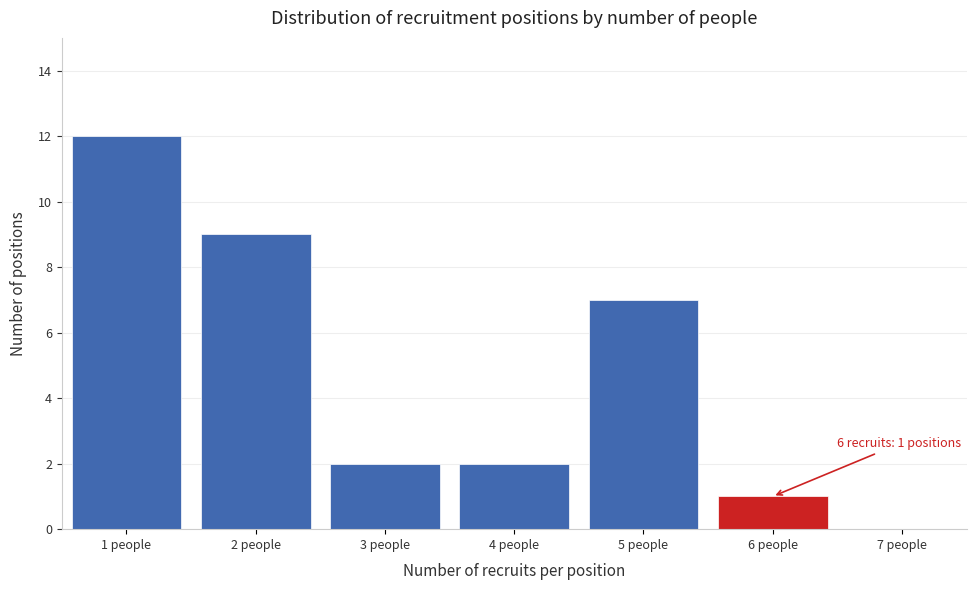

Which range on the x-axis has the tallest bar?

0.5 to 1.5